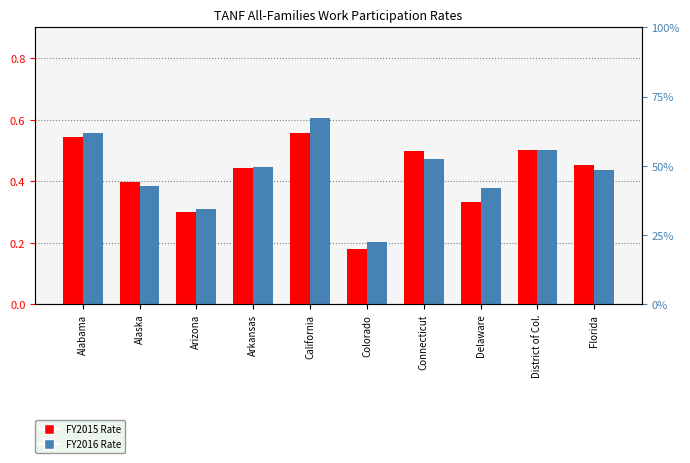

Where is FY2016 Rate nearest to the value 0?

Colorado